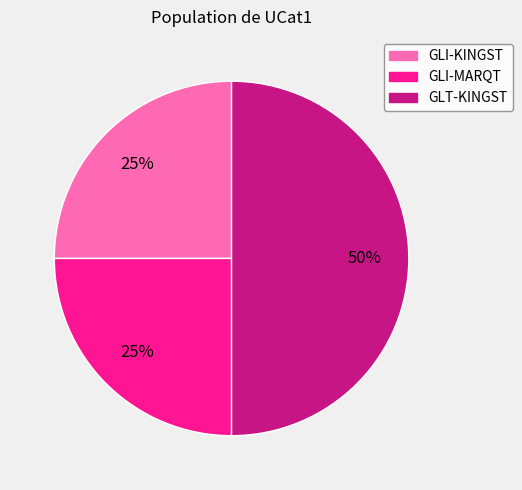

To the nearest percent, what is the difference between the largest and smallest slice percentages?

25%